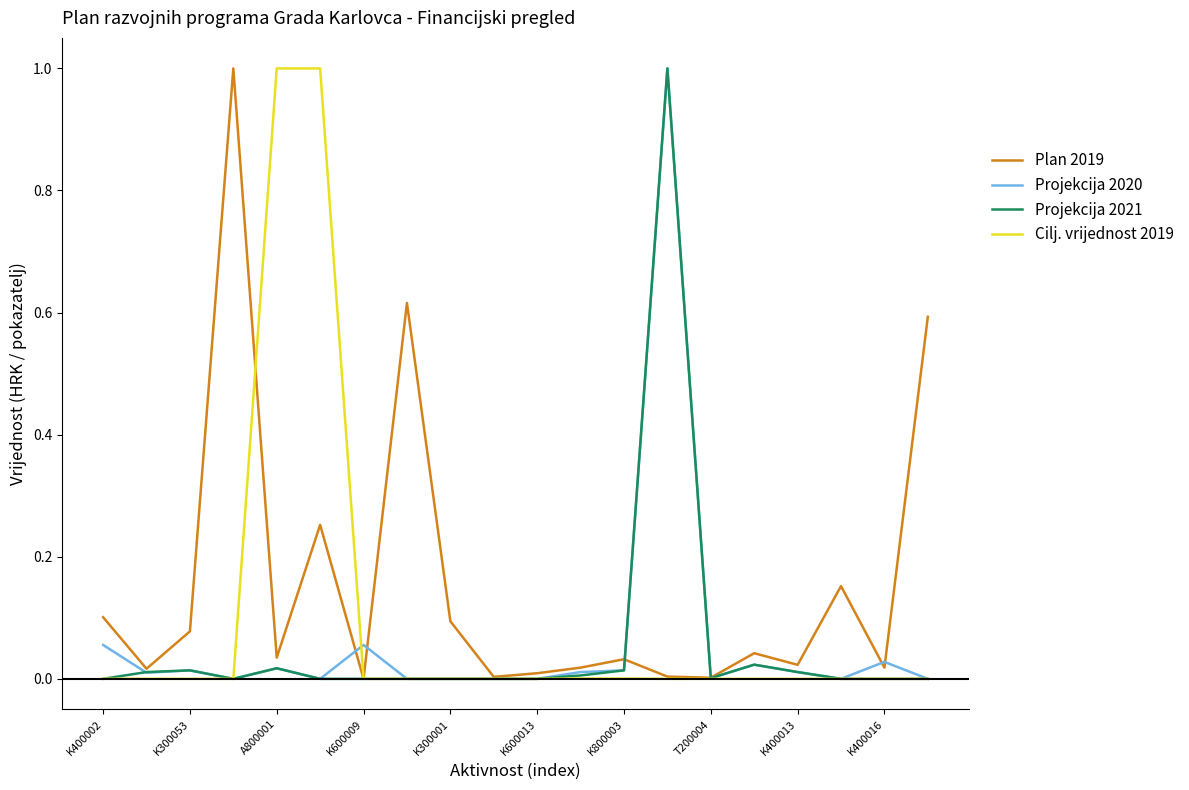

In Plan 2019, how many points are higher than both neighbors (excluding endpoints)?

6